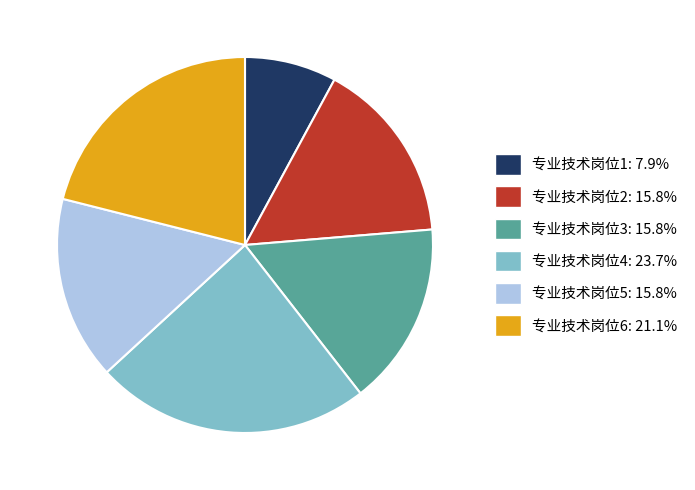

Does any single category account for the majority?

No